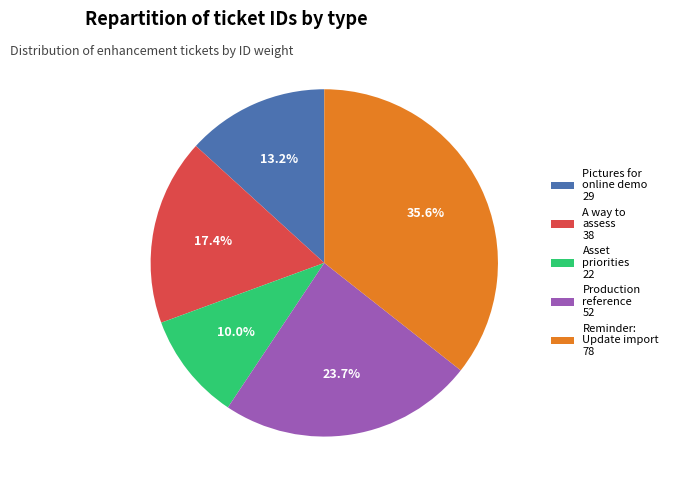

What is the largest slice in the pie chart?

Reminder: Update import 78